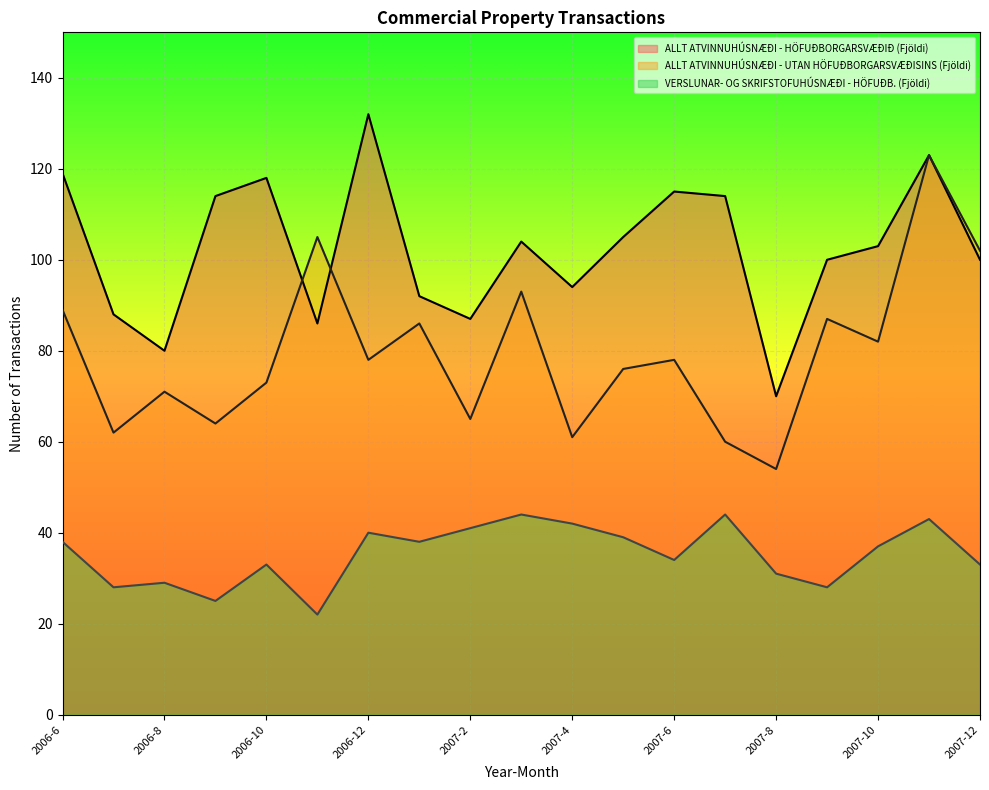

What are all the series names shown in the legend?

ALLT ATVINNUHÚSNÆÐI - HÖFUÐBORGARSVÆÐIÐ (Fjöldi), ALLT ATVINNUHÚSNÆÐI - UTAN HÖFUÐBORGARSVÆÐISINS (Fjöldi), VERSLUNAR- OG SKRIFSTOFUHÚSNÆÐI - HÖFUÐB. (Fjöldi)